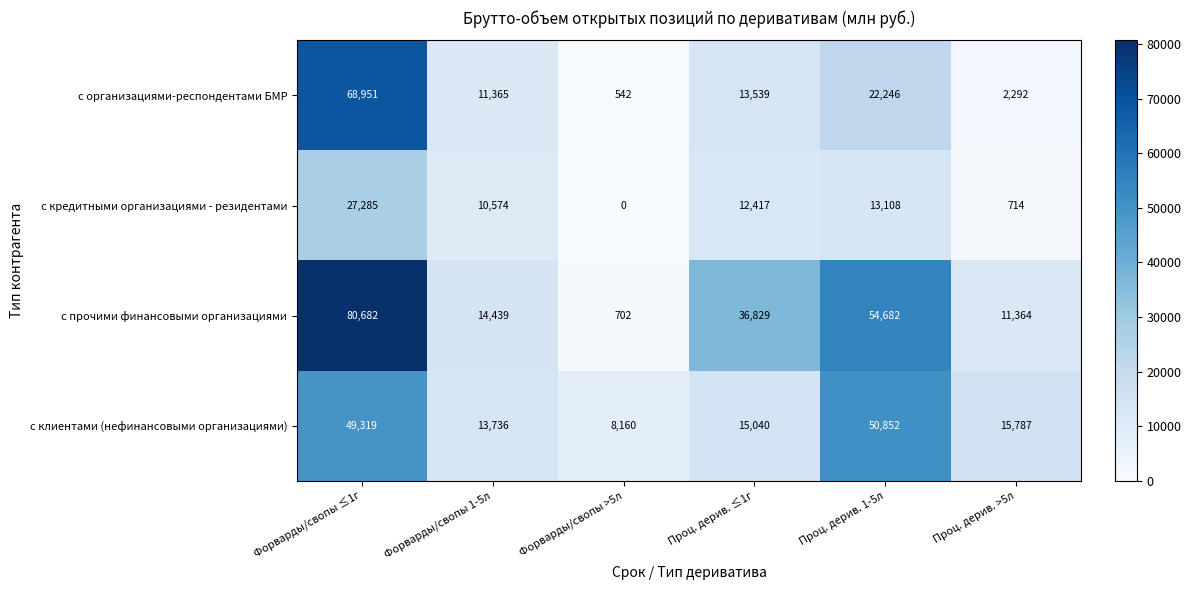

Where is с прочими финансовыми организациями nearest to the value 40692?

Проц. дерив. ≤1г